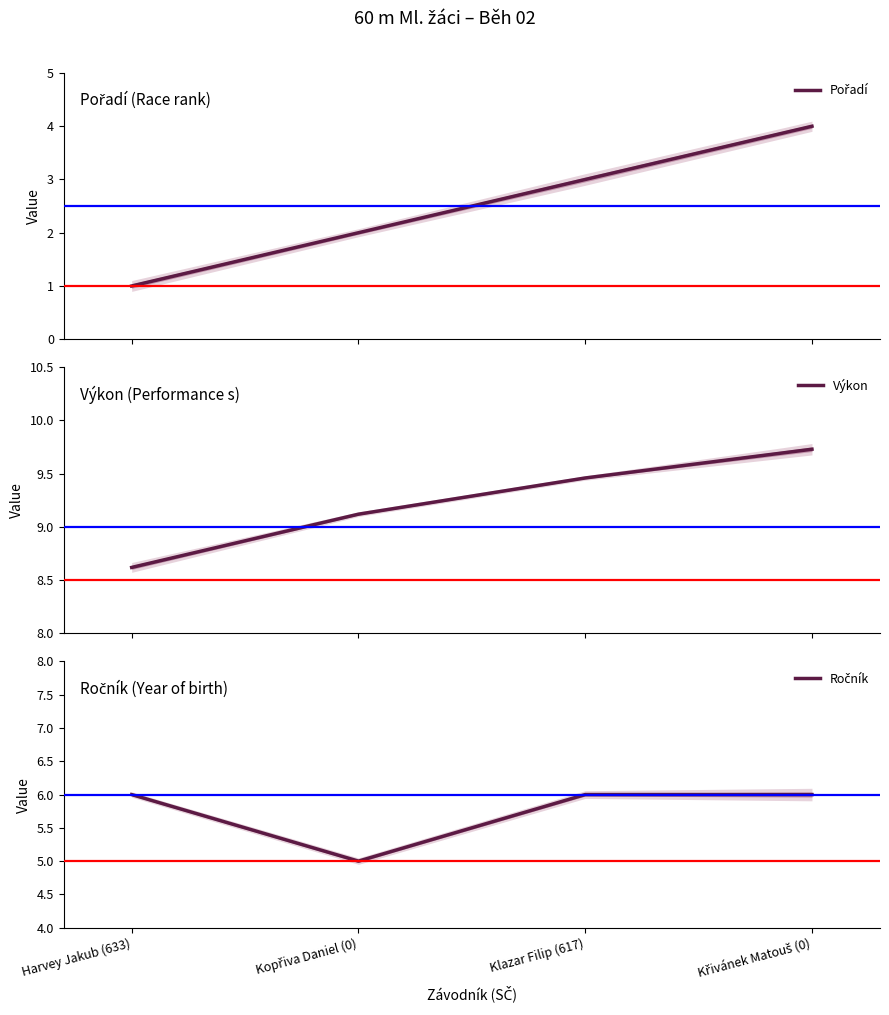

What is the minimum value shown in the chart?

1.0